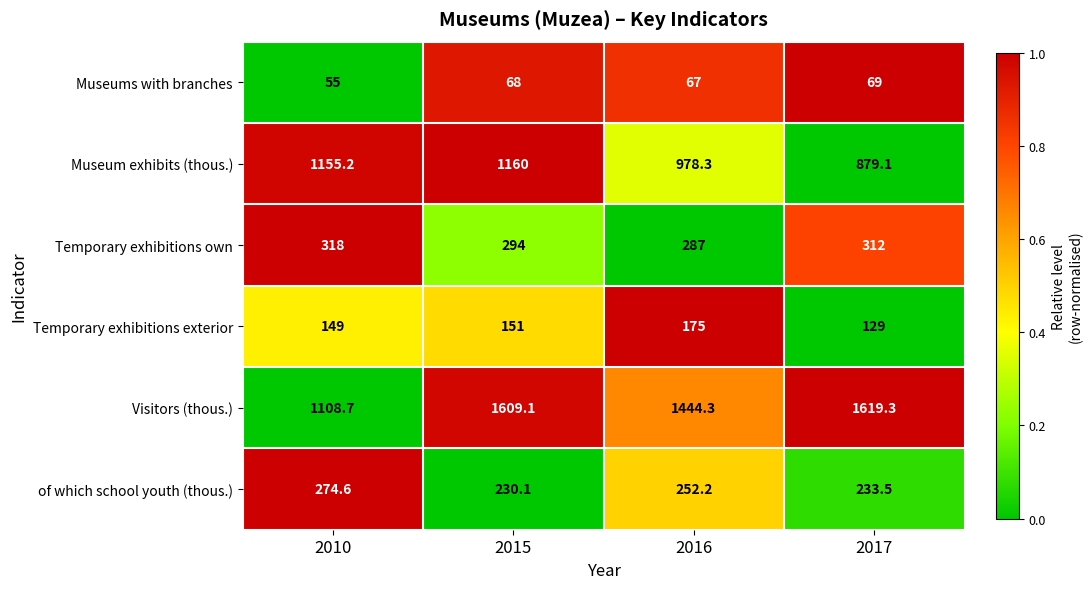

The Visitors (thous.) series shows 455.0 at 2010. True or false?

False